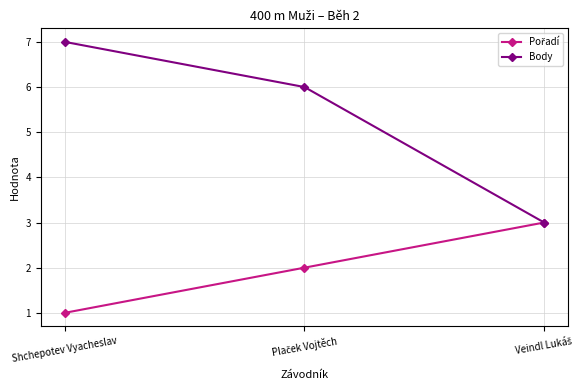

What is the label of the 1st point from the left?

Shchepotev Vyacheslav